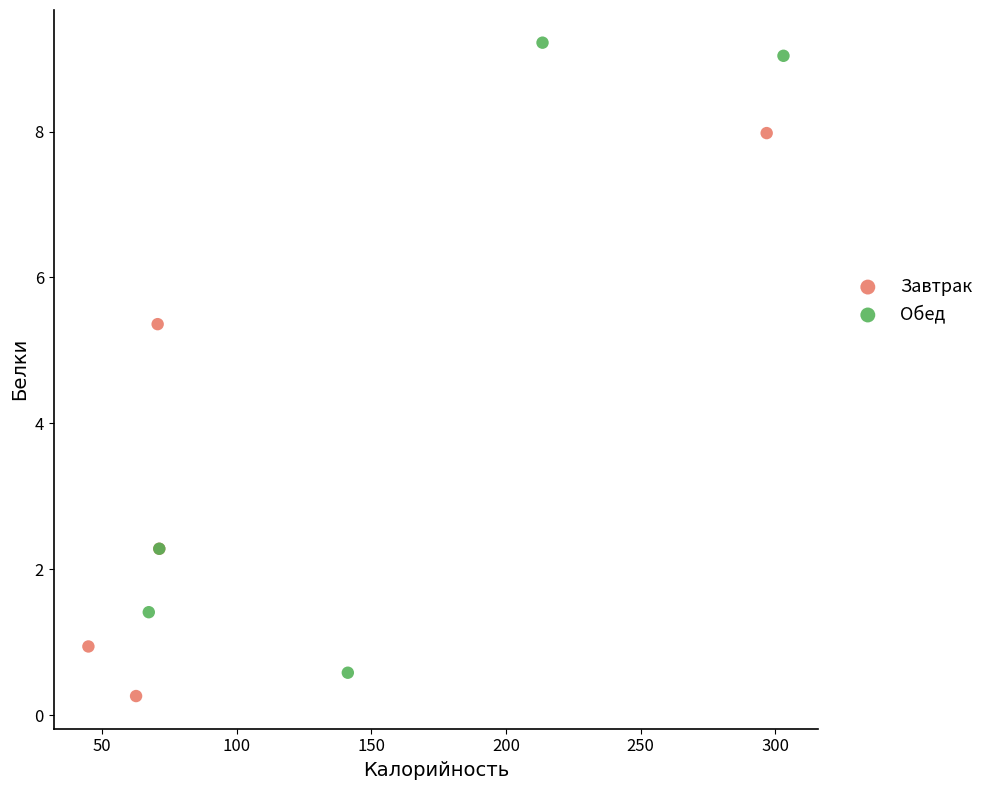

Which series contains the highest Y value?

Обед